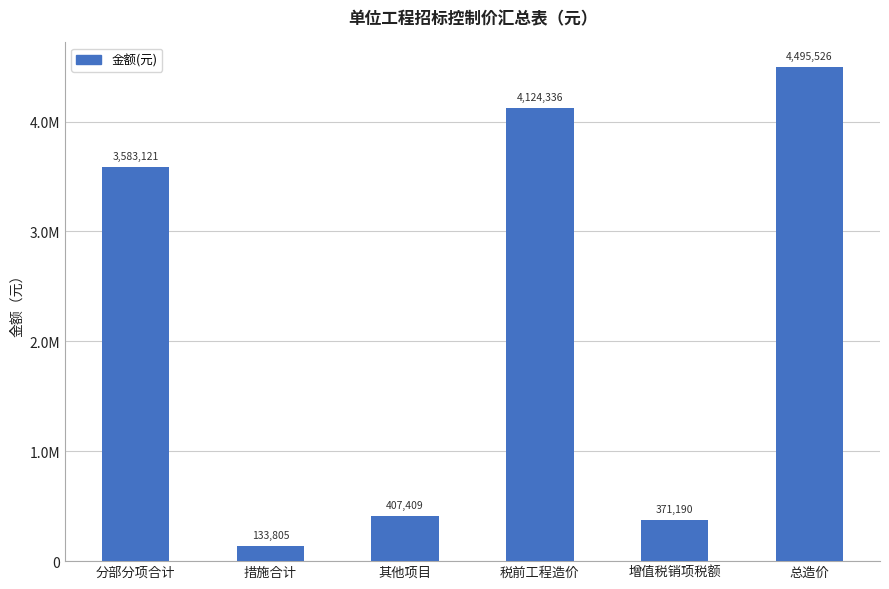

What is the label of the 2nd bar from the right?

增值税销项税额